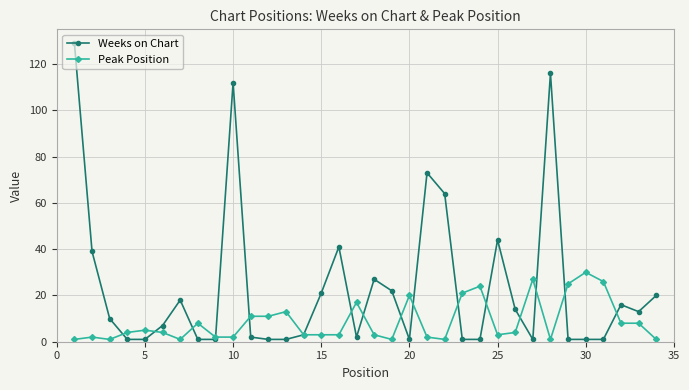

True or false: Weeks on Chart and Peak Position cross at least once.

True